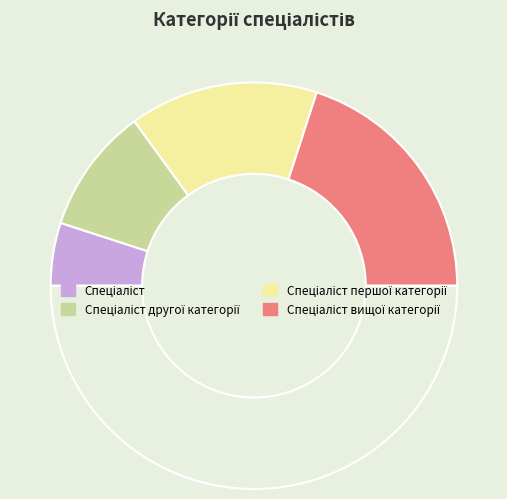

How many segments does this pie chart have?

5